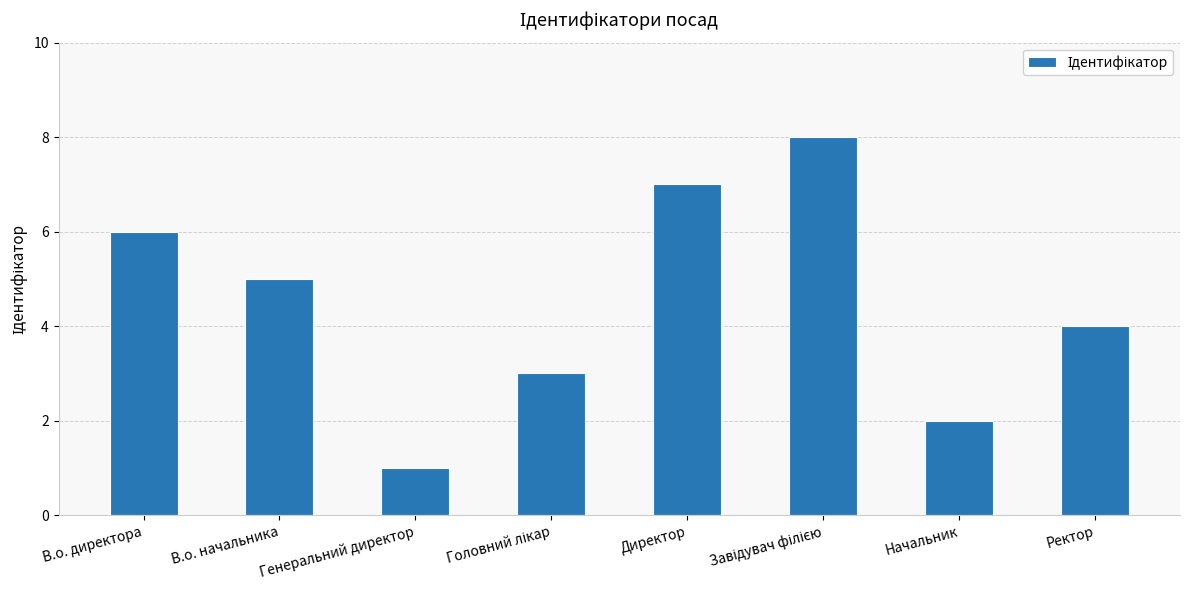

What is the difference between the maximum and second lowest values?

6